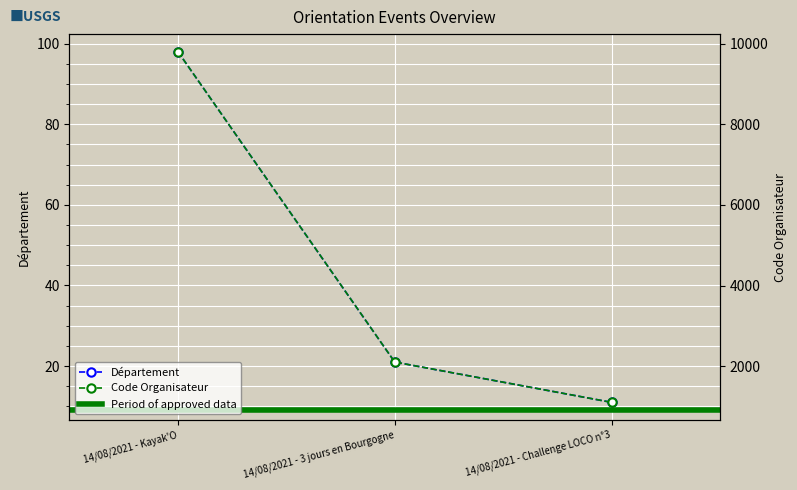

How many data points in Département are less than 21?

1